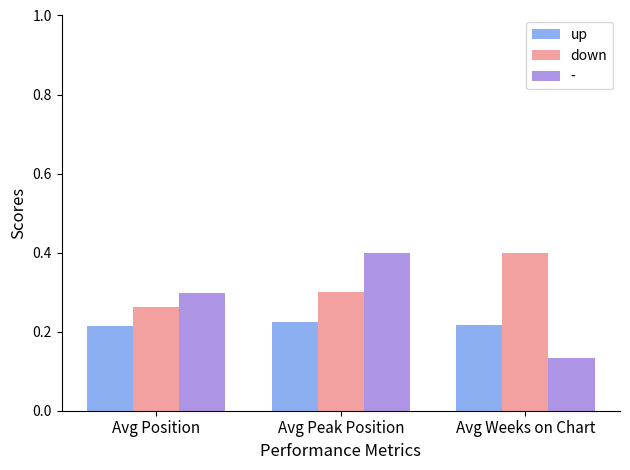

What is the label of the 1st bar from the right?

Avg Weeks on Chart